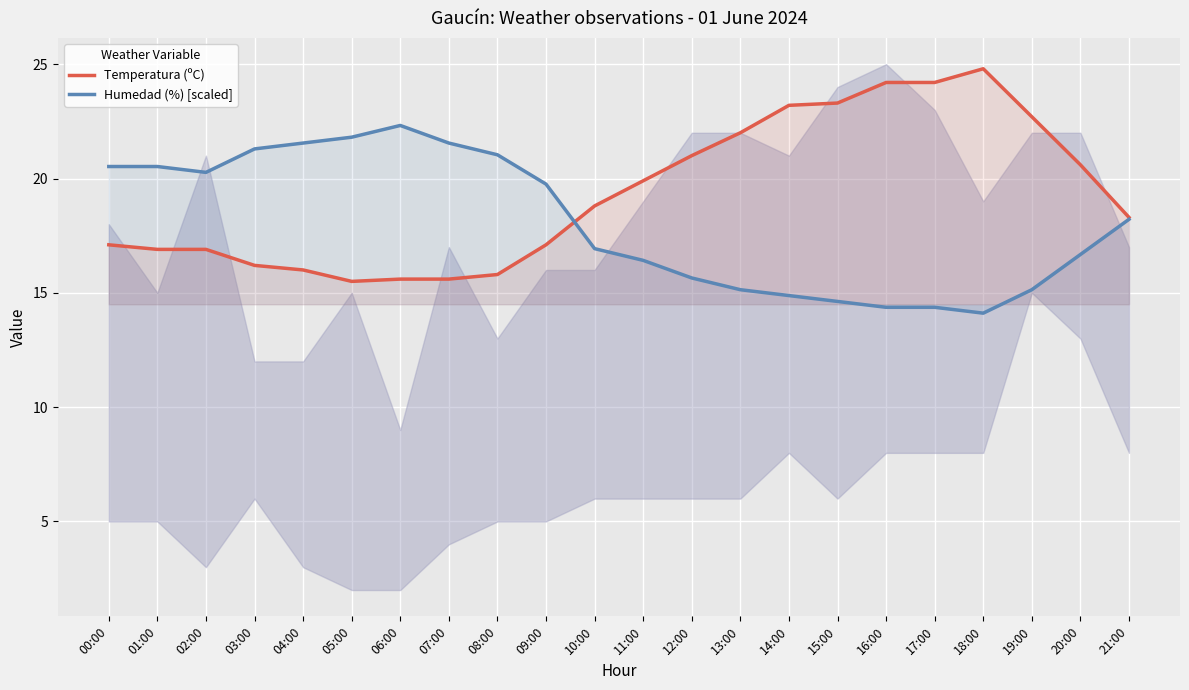

How many distinct data groups are displayed?

2